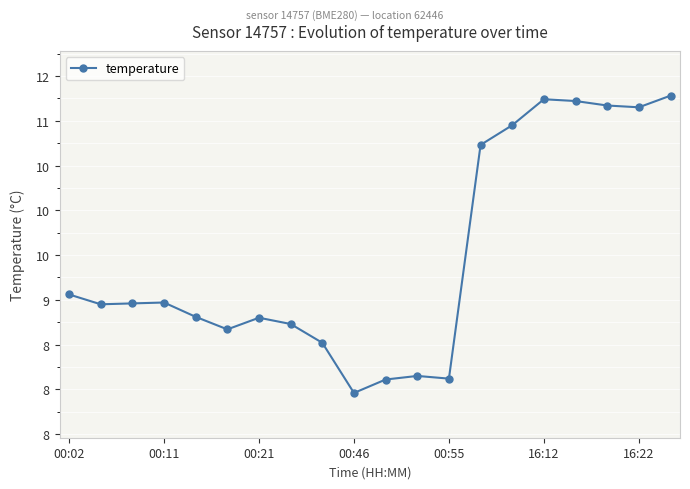

True or false: there are more than 0 points higher than both neighbors.

True